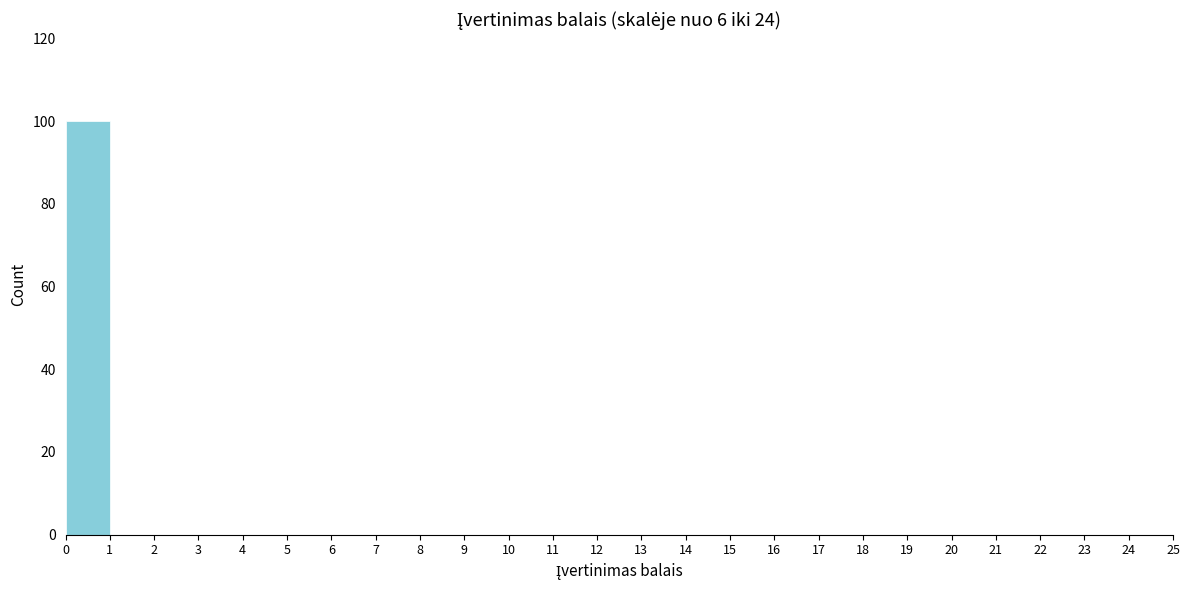

Reading left to right, transcribe this chart: for each bar, give the range it covers on the x-axis and its height. The values are not printed on the chart, so give them approximately, as read against the axis.

0 to 1: 100
1 to 2: 0
2 to 3: 0
3 to 4: 0
4 to 5: 0
5 to 6: 0
6 to 7: 0
7 to 8: 0
8 to 9: 0
9 to 10: 0
10 to 11: 0
11 to 12: 0
12 to 13: 0
13 to 14: 0
14 to 15: 0
15 to 16: 0
16 to 17: 0
17 to 18: 0
18 to 19: 0
19 to 20: 0
20 to 21: 0
21 to 22: 0
22 to 23: 0
23 to 24: 0
24 to 25: 0